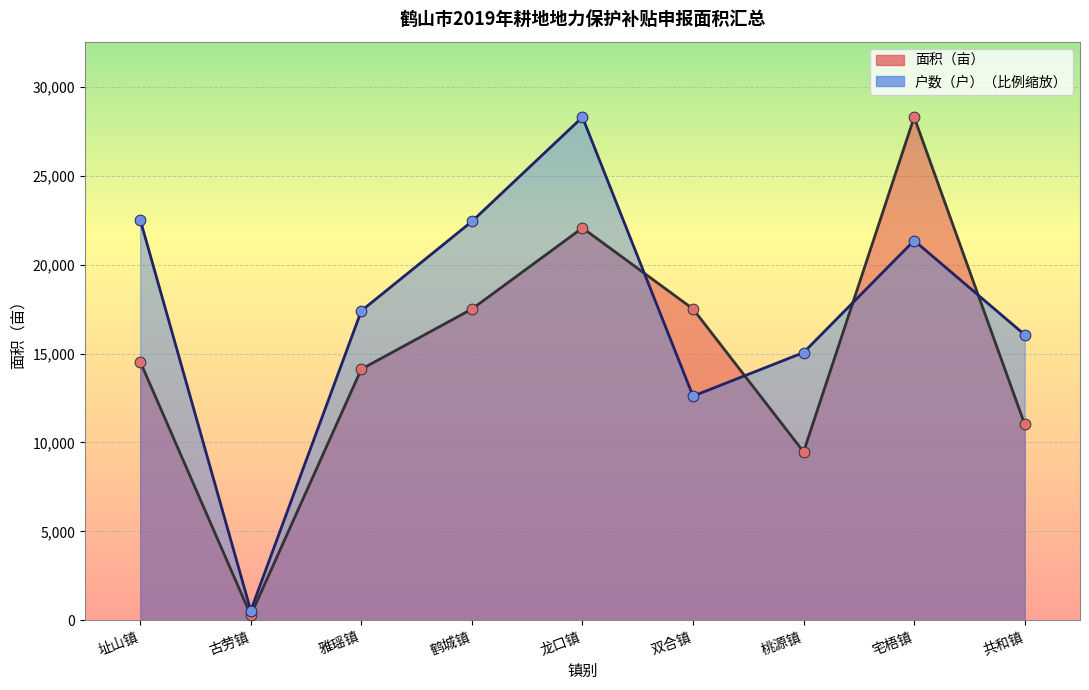

Which series contains the lowest Y value?

面积（亩）